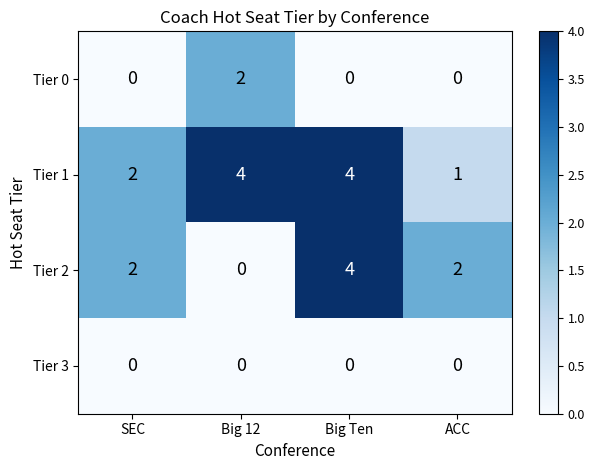

Which series has the widest spread of values?

Tier 2